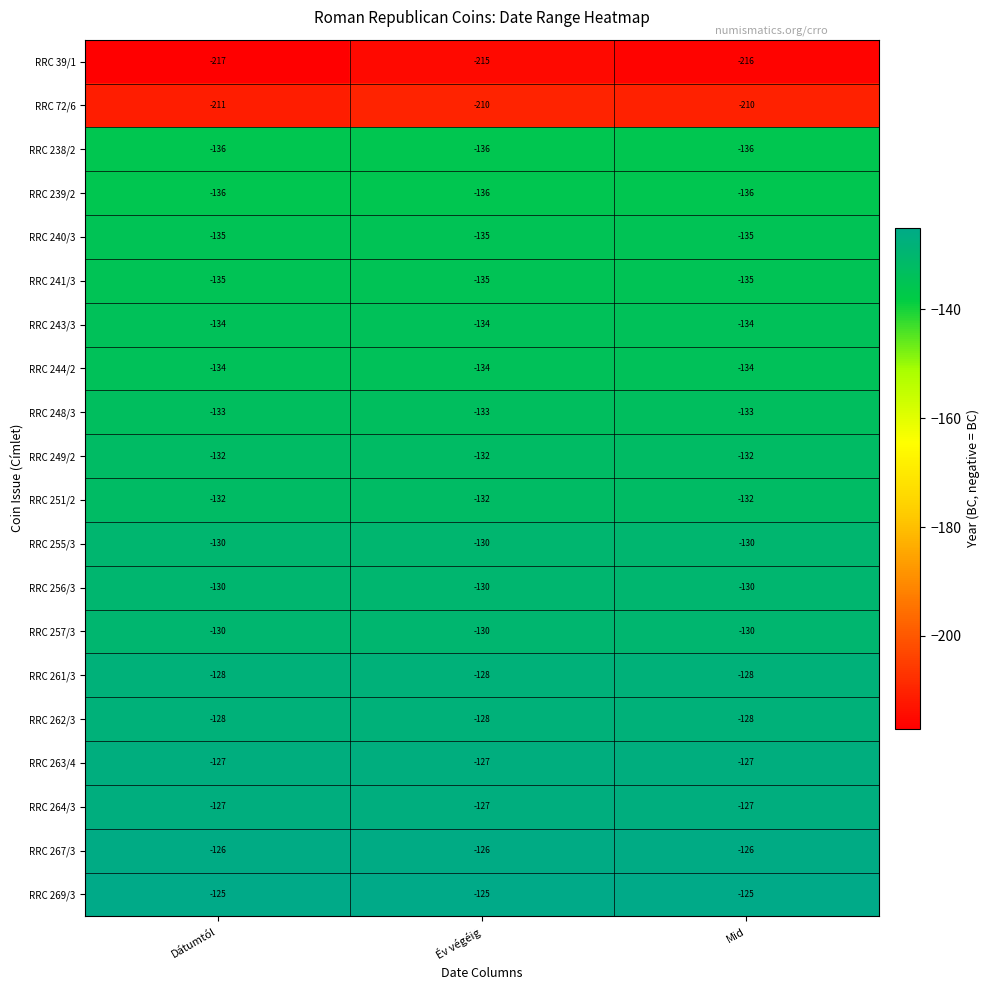

Is the value of RRC 269/3 at Dátumtól greater than the value of RRC 238/2 at Dátumtól?

Yes